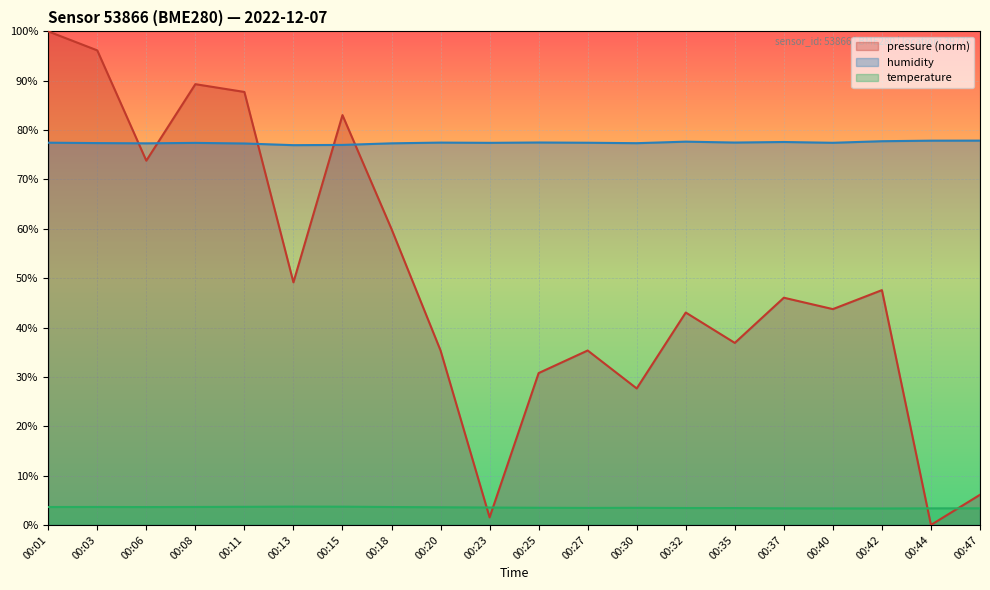

What are all the series names shown in the legend?

pressure (norm), humidity, temperature